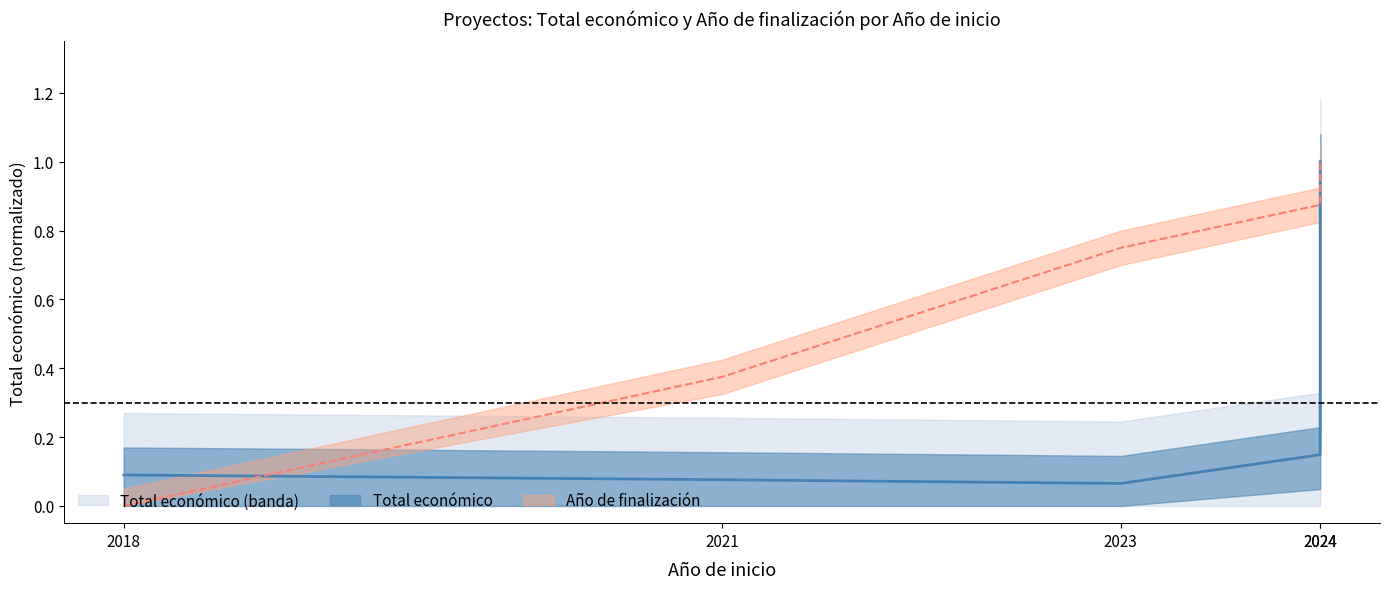

In Total económico, how many points are lower than both neighbors (excluding endpoints)?

1